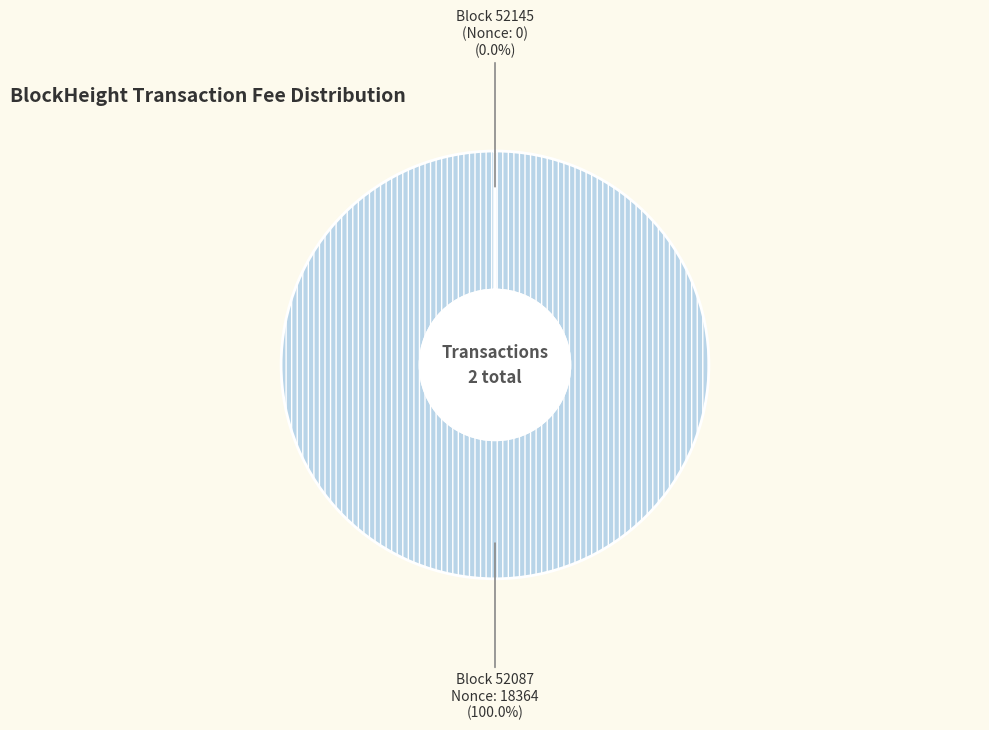

Is there any slice that represents more than half of the pie?

Yes